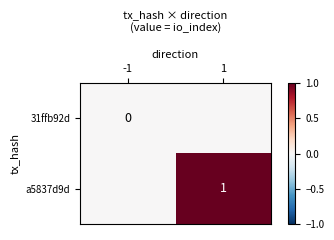

True or false: a5837d9d has a value of 2 at 1.

False